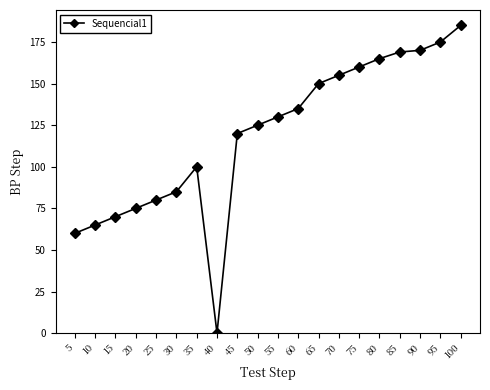

Read the value at 15, to the nearest 10.

70